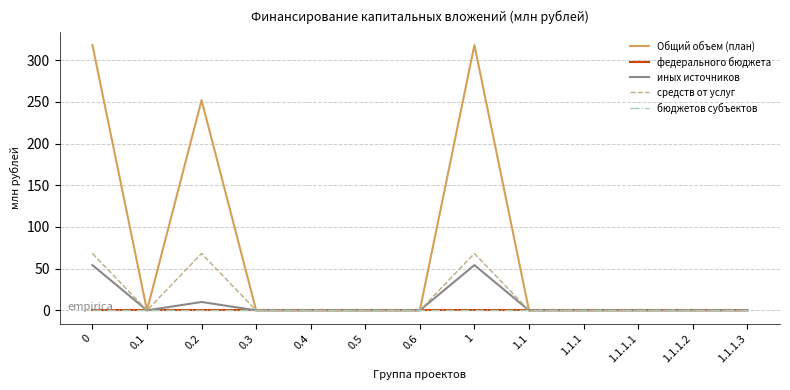

True or false: иных источников and Общий объем (план) intersect in this chart.

False